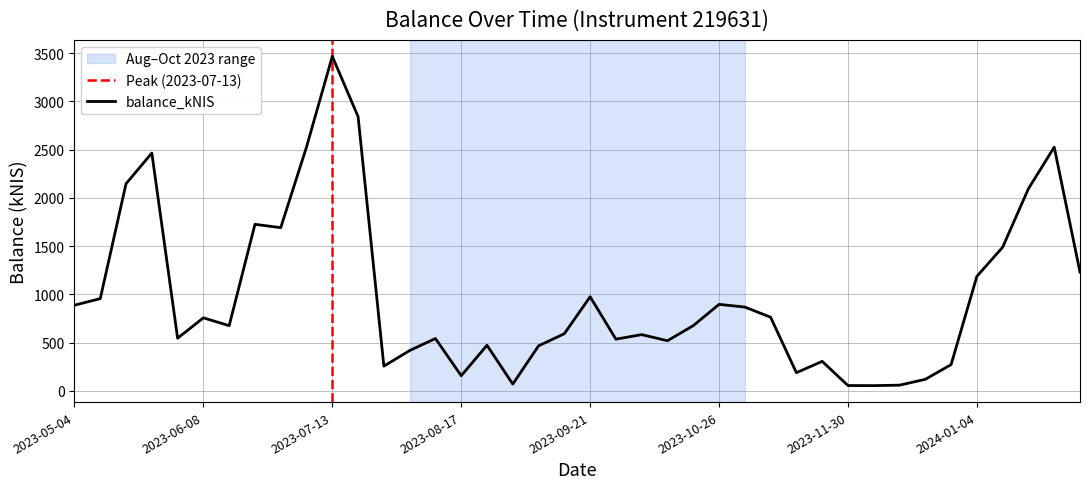

Reading left to right, what are all the values shown in this chart?

887.1	955.2	2146.2	2463.9	545.0	755.9	675.0	1725.2	1690.8	2526.6	3466.1	2841.2	255.3	417.1	541.9	156.1	471.7	69.3	466.0	591.6	974.5	534.8	582.1	518.7	675.1	895.6	867.7	762.3	187.5	305.0	54.2	53.5	58.3	118.6	271.2	1186.0	1488.1	2094.8	2524.9	1230.3